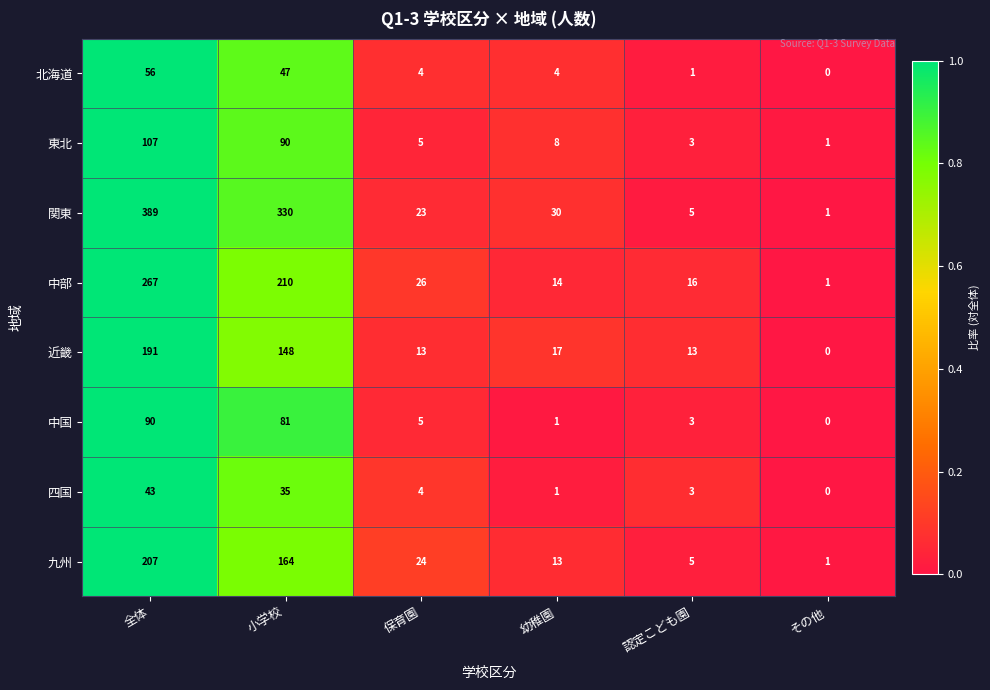

What is the spread (max minus min) of values at 幼稚園?

29